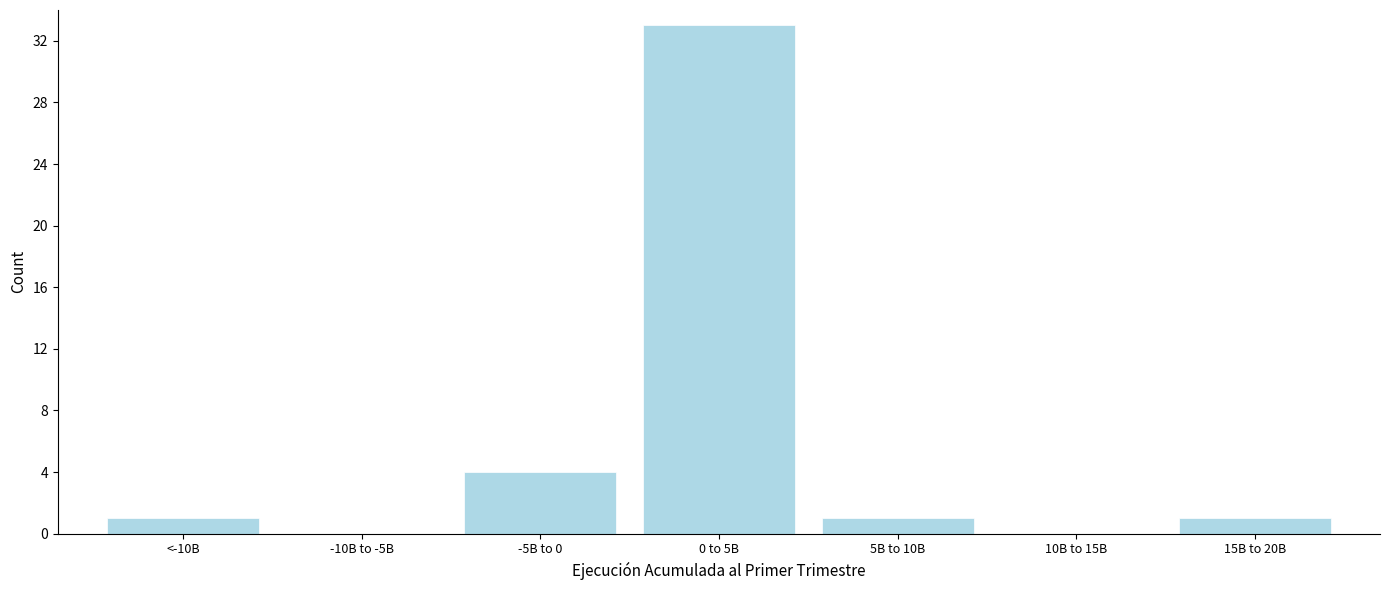

Reading left to right, extract all data points from this chart.

<-10B=1	-10B to -5B=0	-5B to 0=4	0 to 5B=33	5B to 10B=1	10B to 15B=0	15B to 20B=1